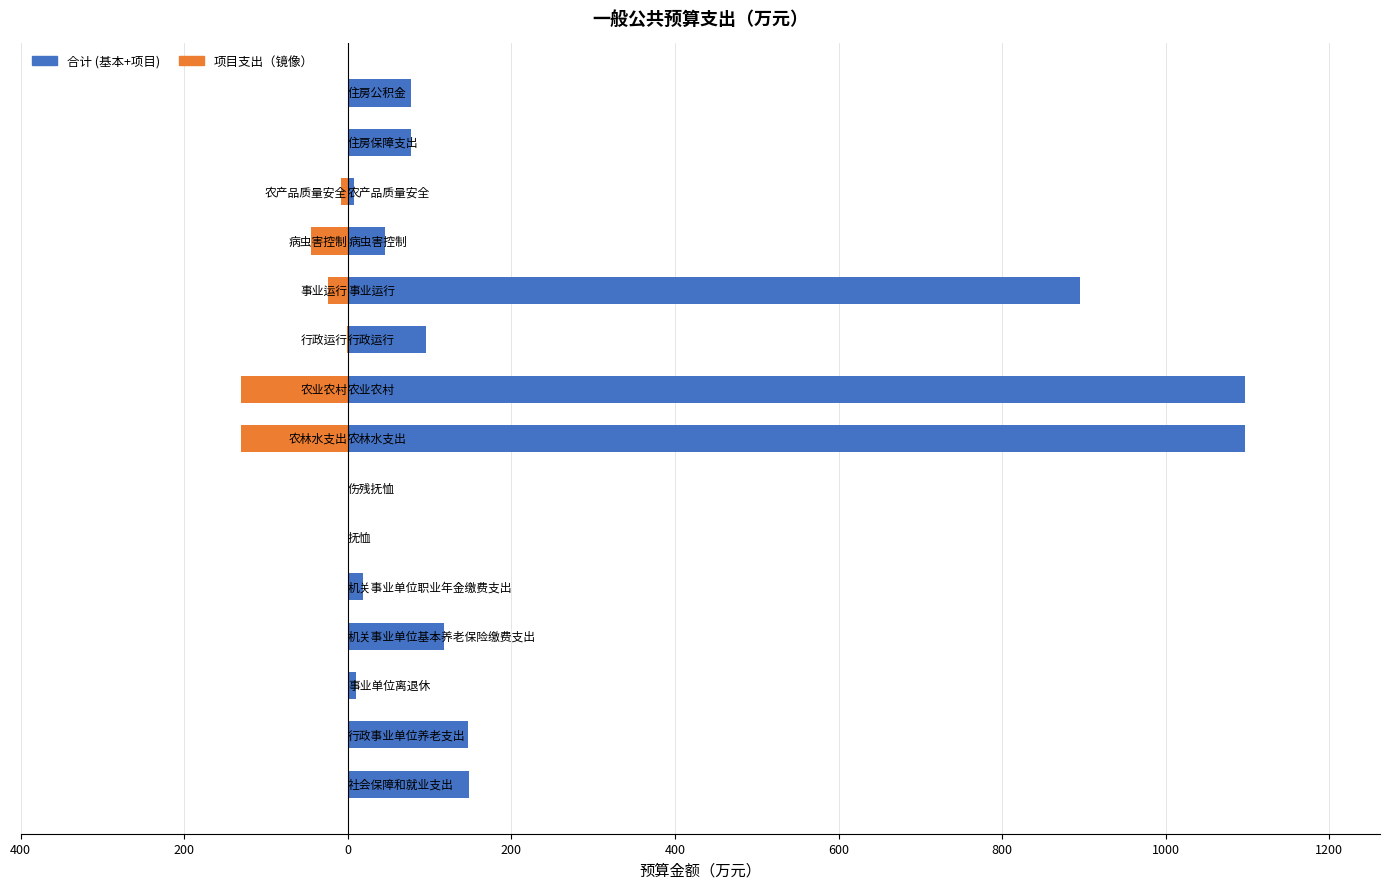

Which series has the largest total across all categories?

合计